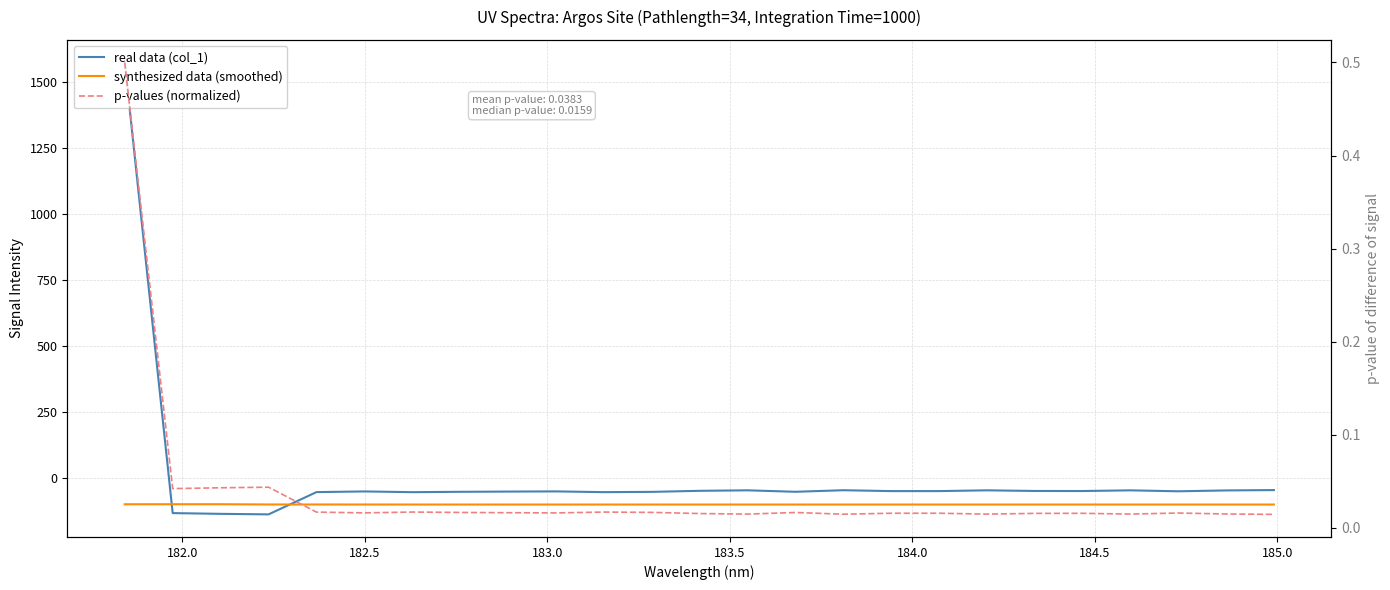

How many times do real data (col_1) and p-values (normalized) cross each other?

1